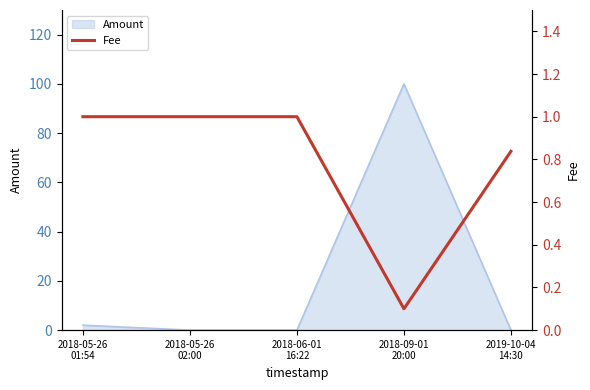

Reading left to right, extract all data points from this chart.

2018-05-26
01:54=1.0	2018-05-26
02:00=1.0	2018-06-01
16:22=1.0	2018-09-01
20:00=0.1	2019-10-04
14:30=0.8